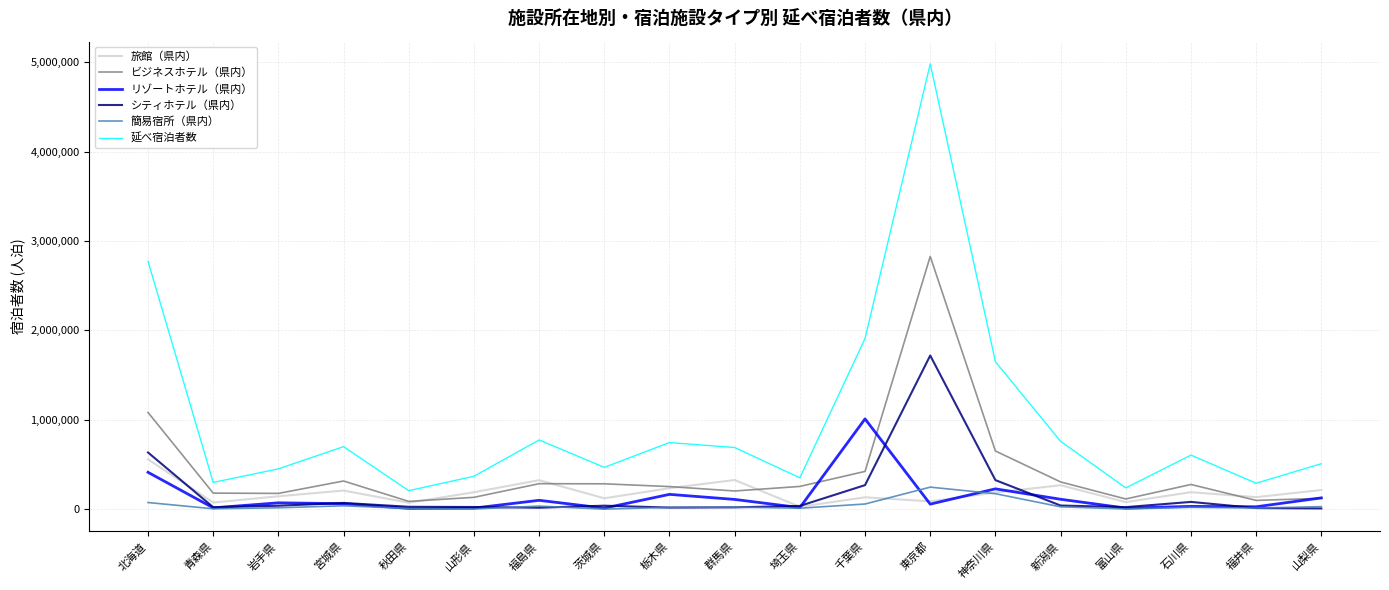

Which category has the highest value across all series?

東京都